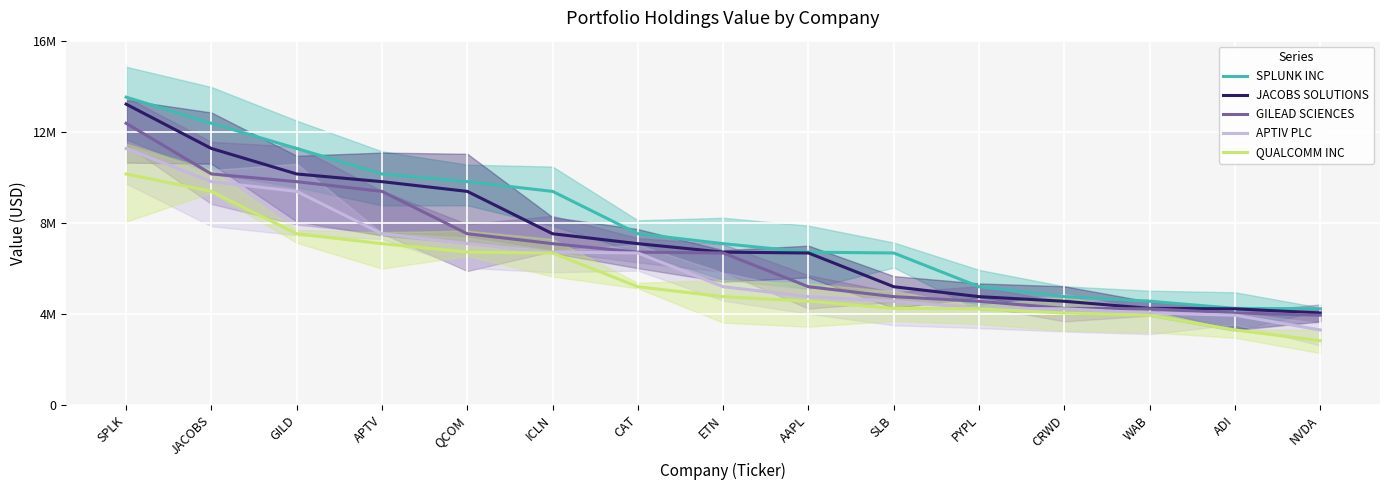

At which label does JACOBS SOLUTIONS reach its minimum?

NVDA